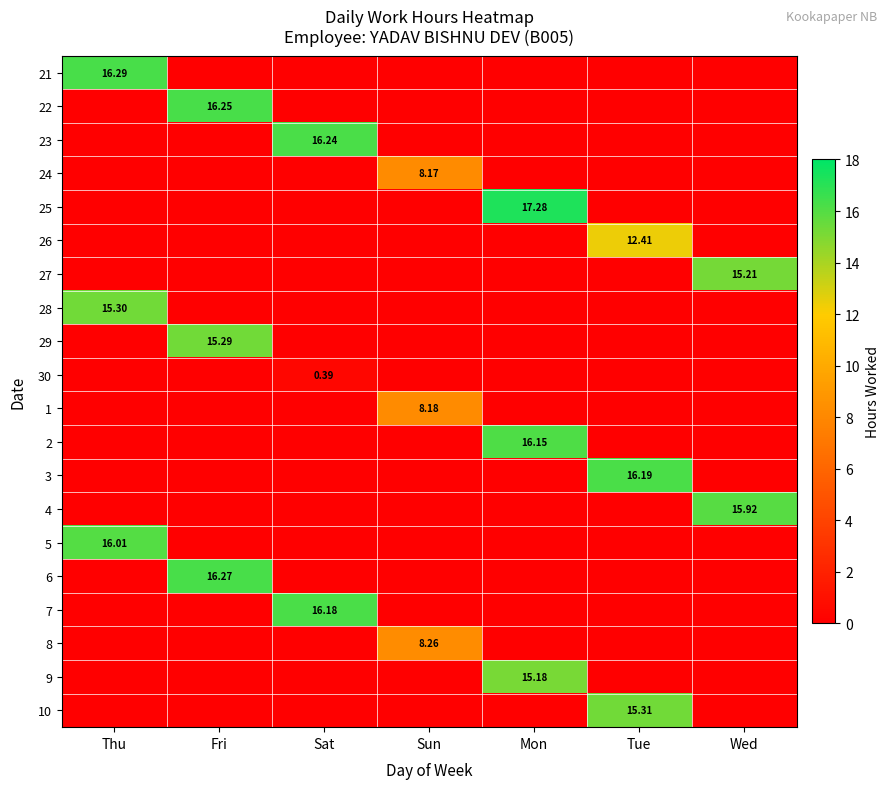

How many data points in 27 are above 0?

1